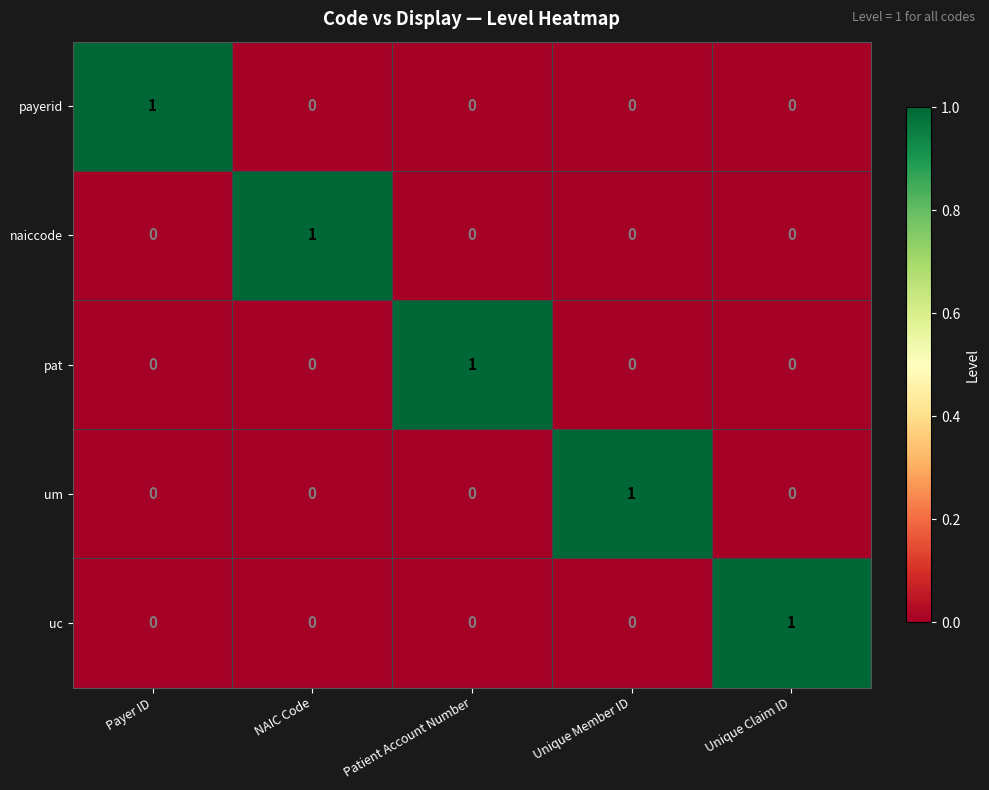

True or false: payerid has a value of -1 at Unique Member ID.

False